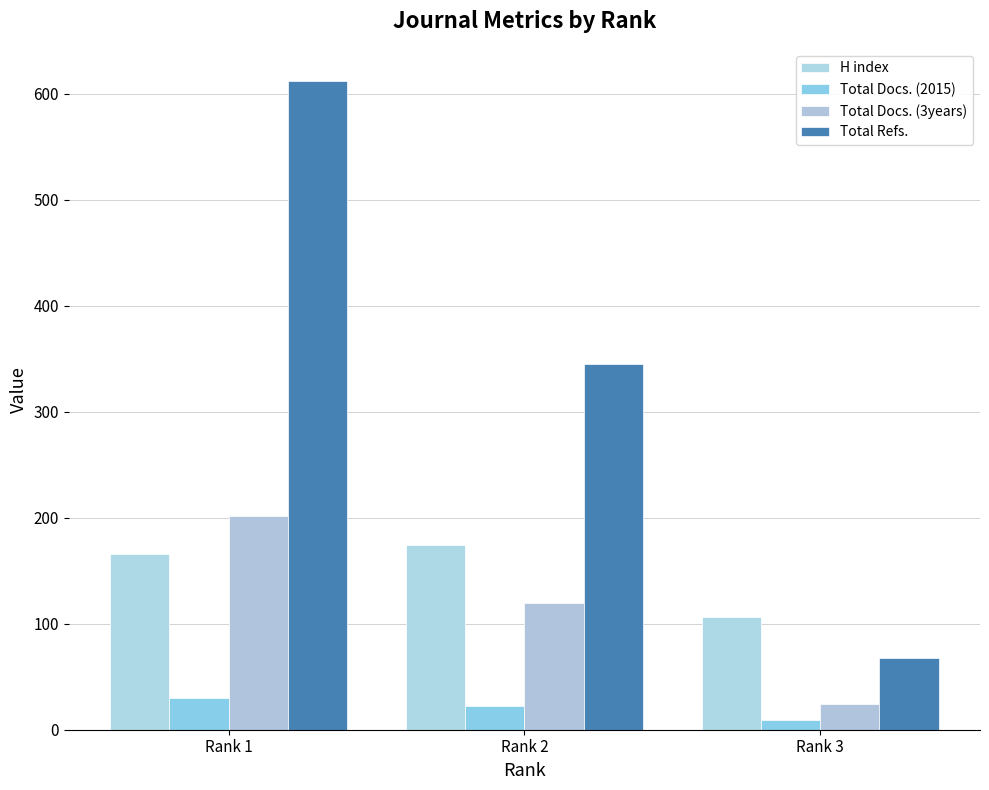

Reading left to right, extract all data points from this chart.

H index: Rank 1=166	Rank 2=174	Rank 3=106
Total Docs. (2015): Rank 1=30	Rank 2=22	Rank 3=9
Total Docs. (3years): Rank 1=202	Rank 2=120	Rank 3=24
Total Refs.: Rank 1=612	Rank 2=345	Rank 3=68